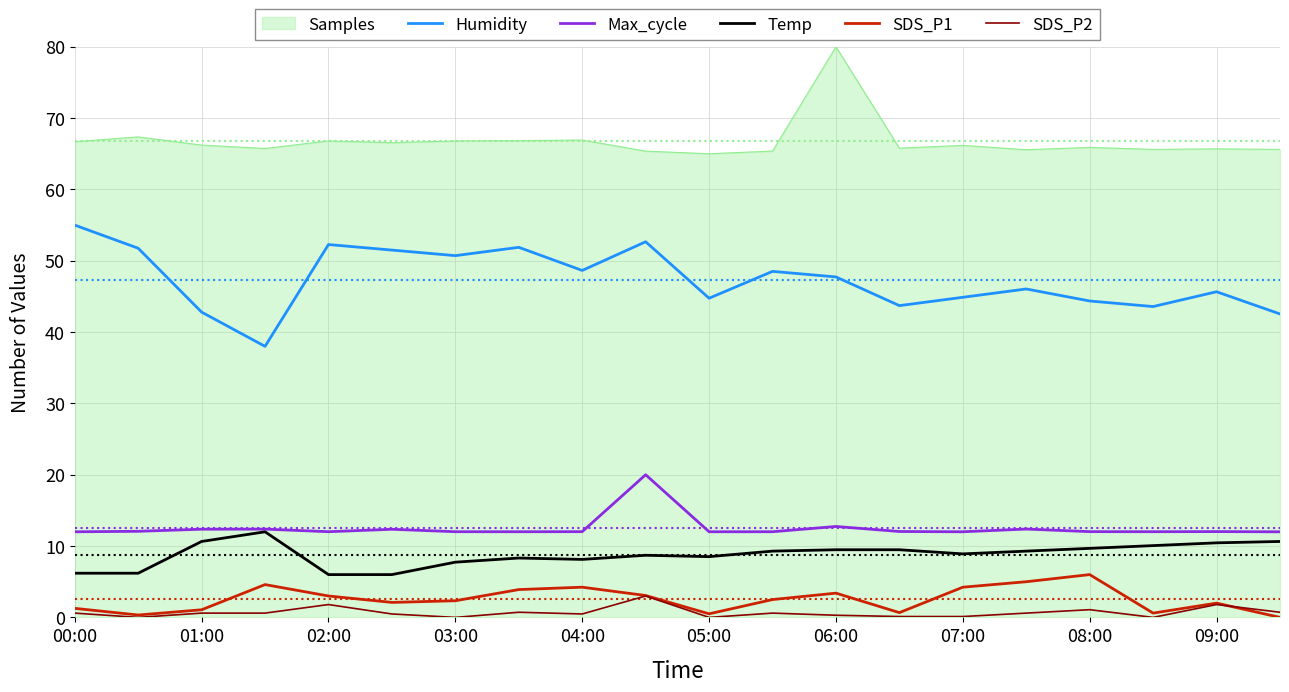

Which series has the largest total across all categories?

Samples